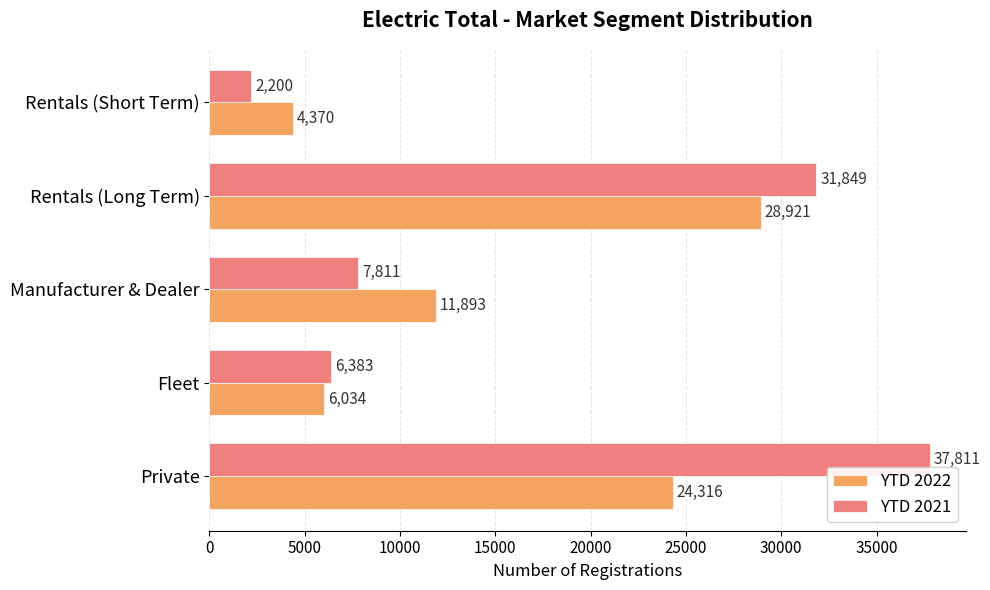

Which series has the widest spread of values?

YTD 2021